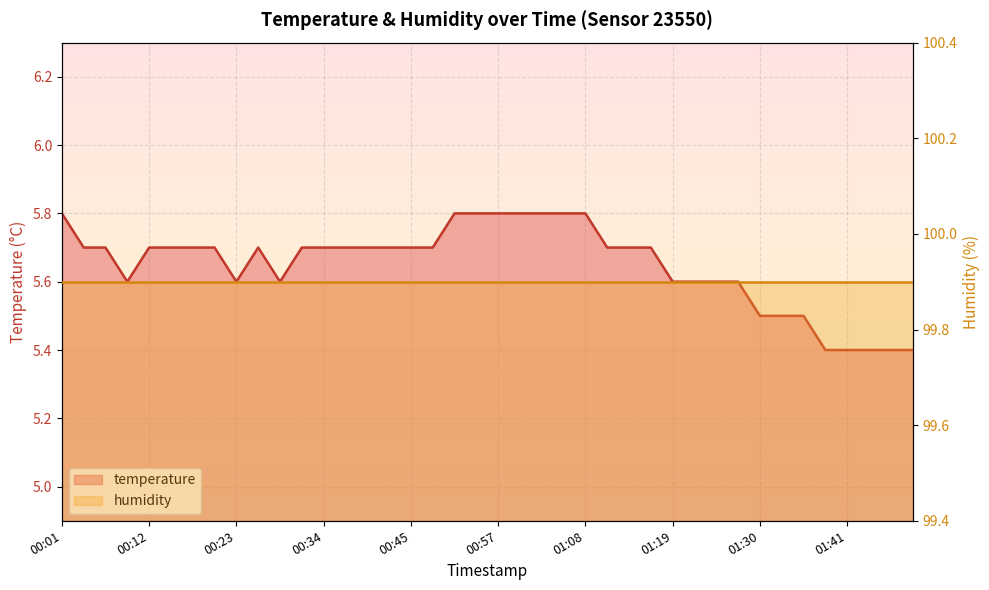

What is the label of the 8th point from the left?

00:20